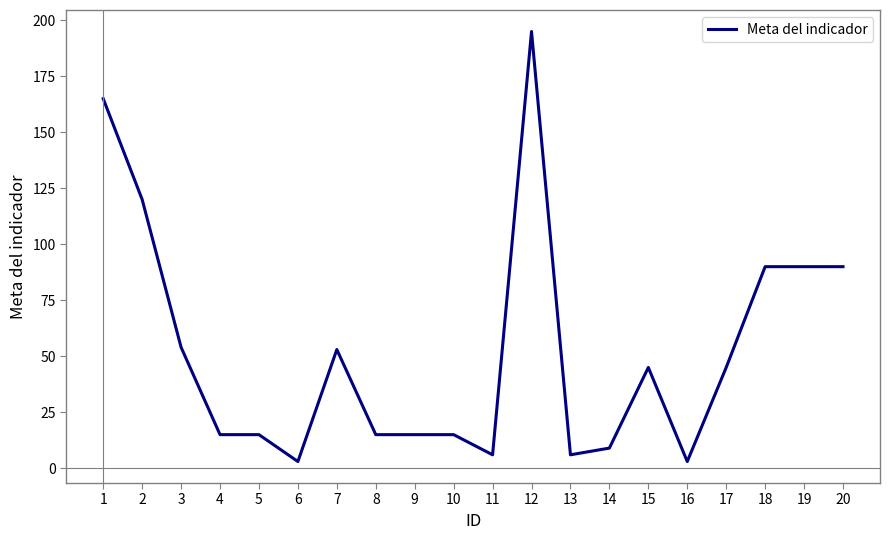

What is the sum of the values at 10 and 2?

135